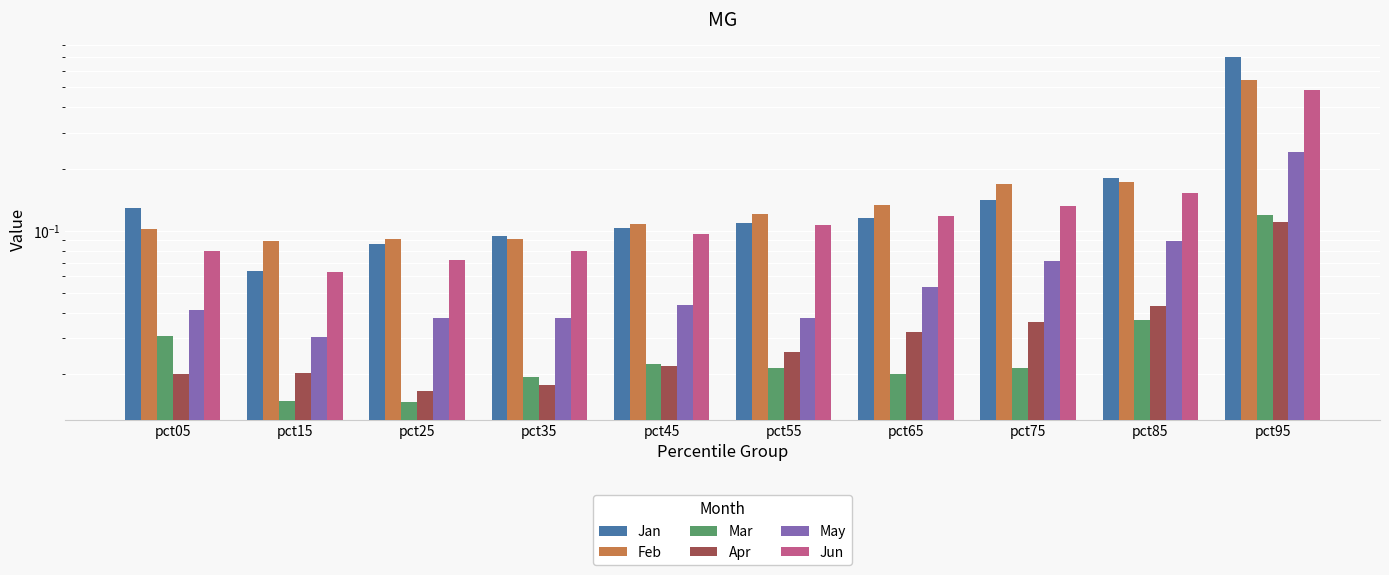

What is the sum of all Jan values?

1.7